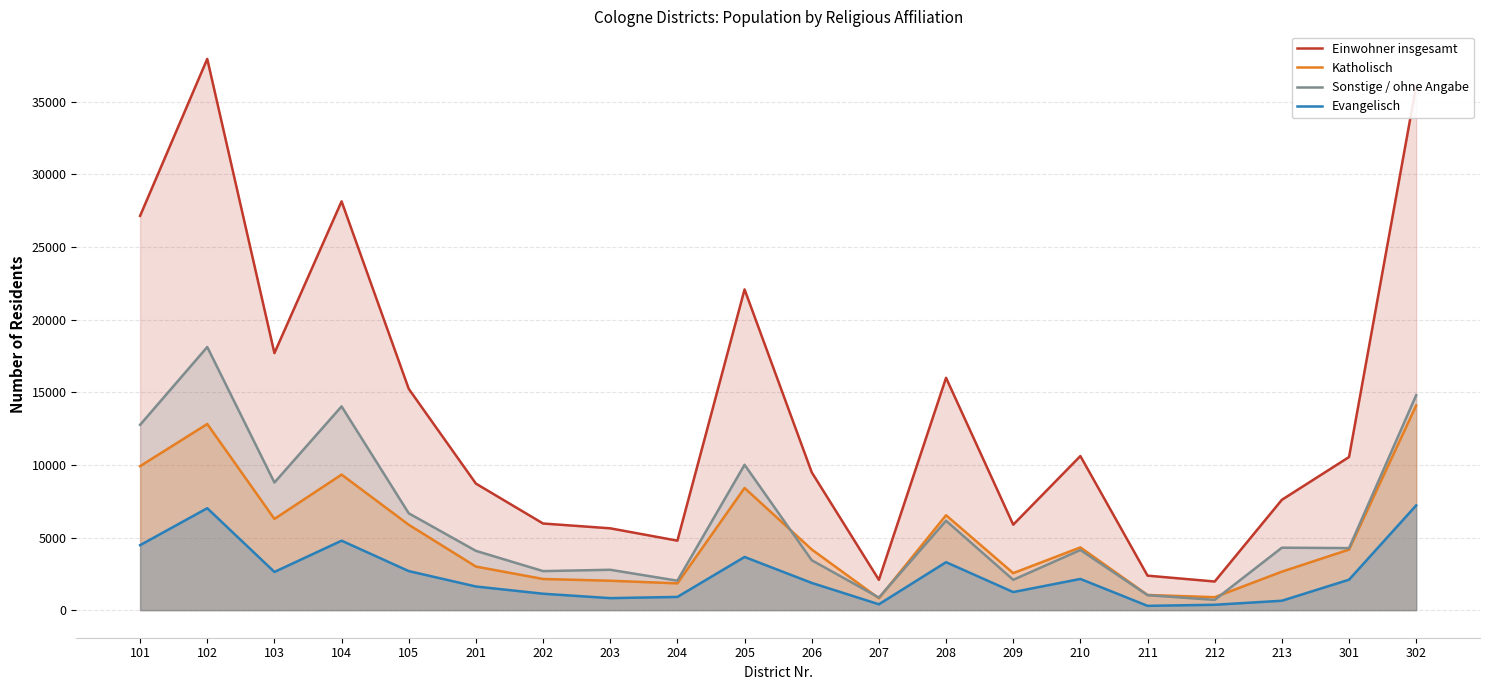

What is the difference between the second highest and second lowest values in the Einwohner insgesamt series?

34019